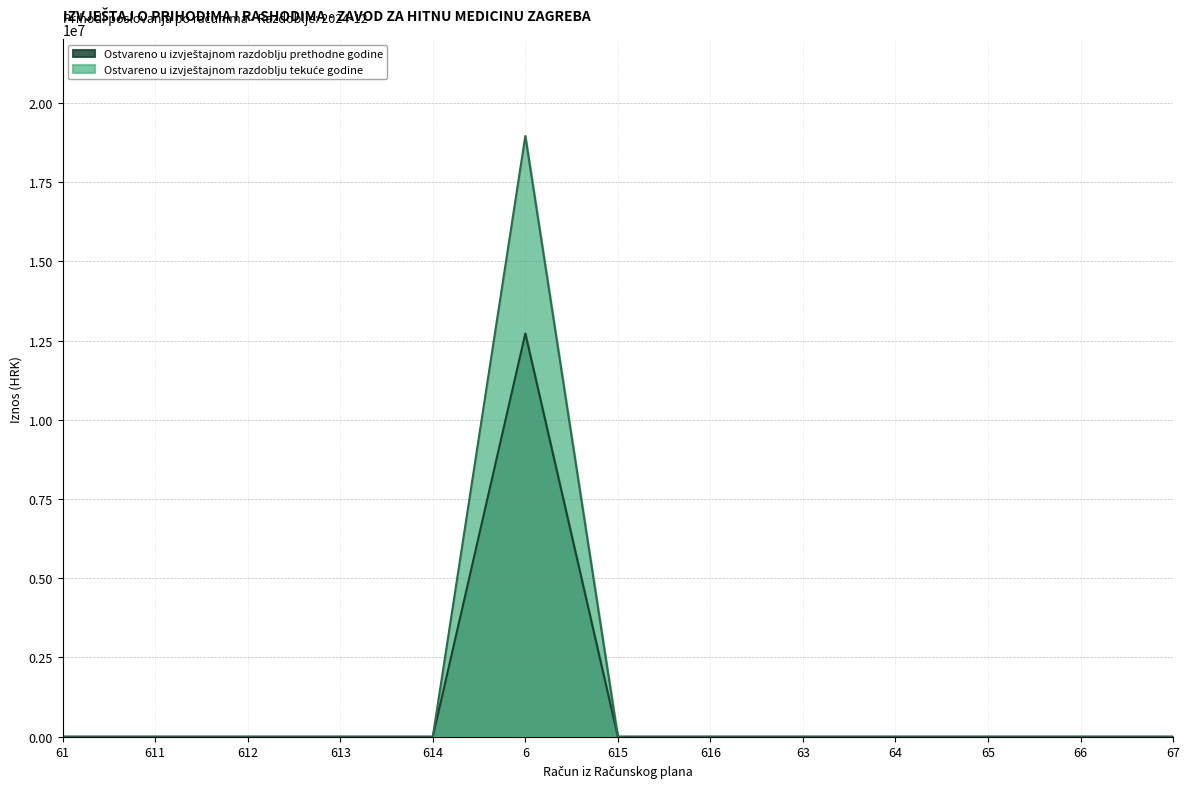

How many categories are shown in the chart?

13